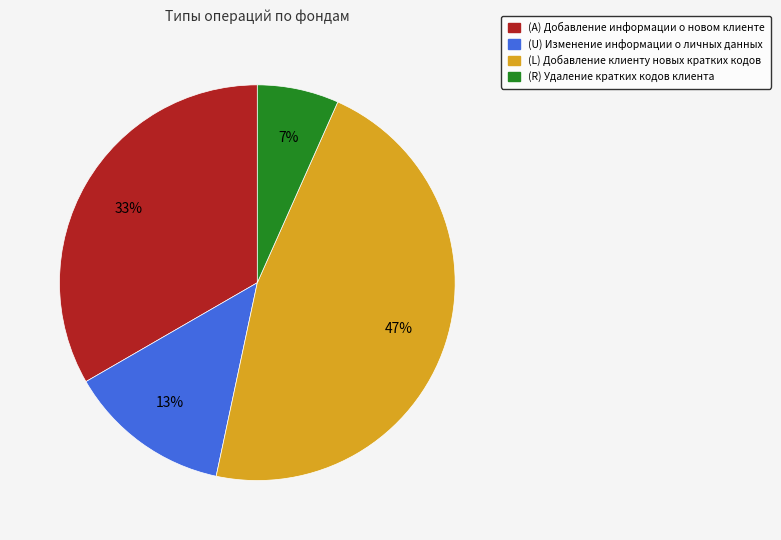

True or false: (L) Добавление клиенту новых кратких кодов accounts for 40% of the total.

False